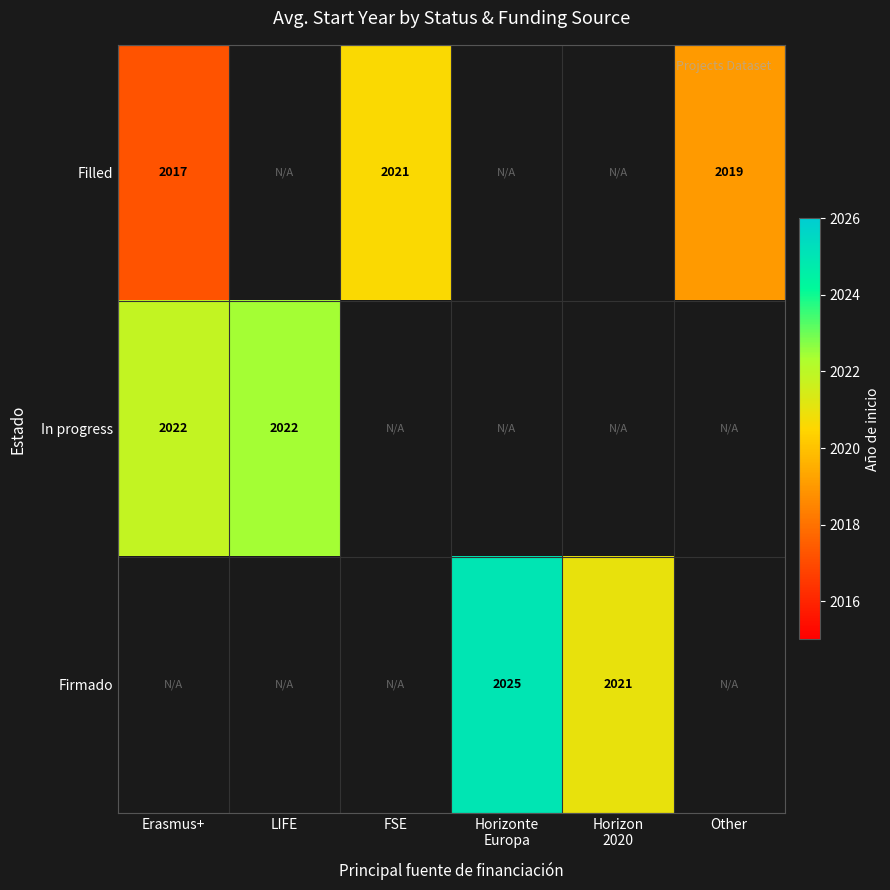

How many distinct data groups are displayed?

3